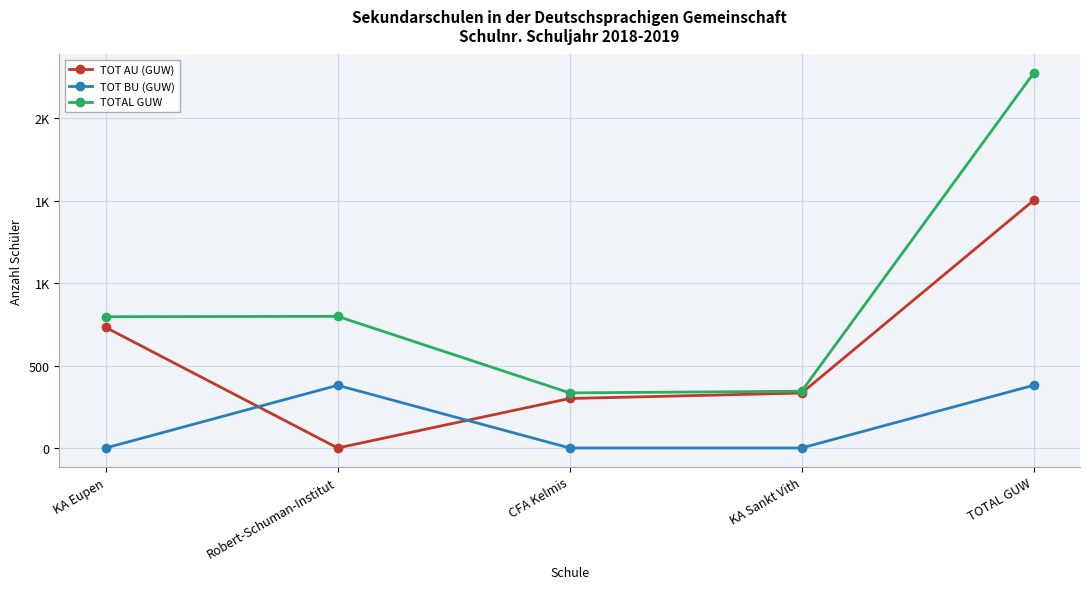

At KA Sankt Vith, list the series in order from smallest to largest.

TOT BU (GUW), TOT AU (GUW), TOTAL GUW